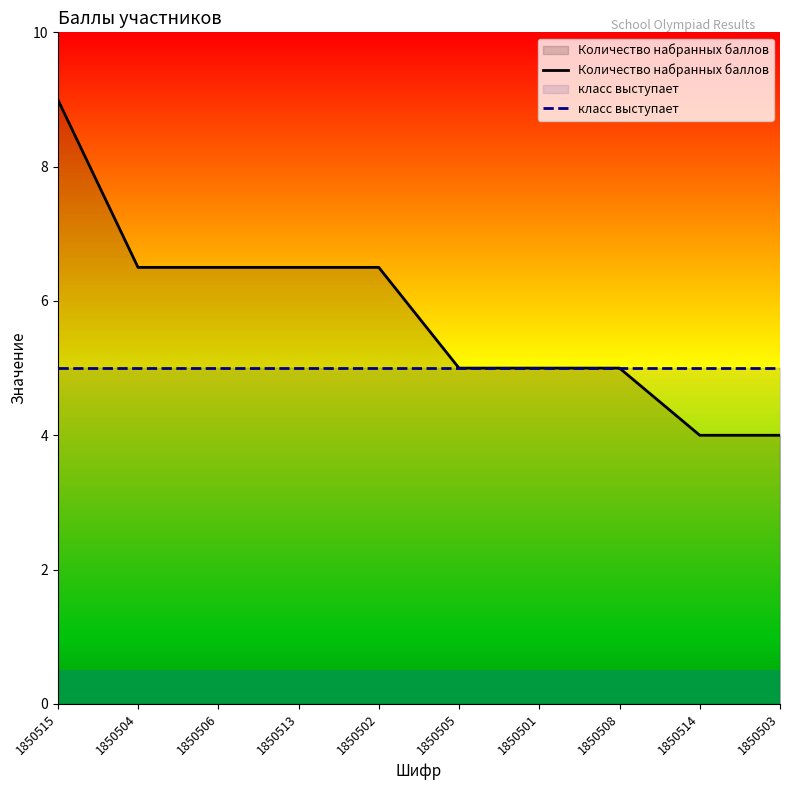

True or false: Количество набранных баллов has more than 2 points higher than both neighbors.

False